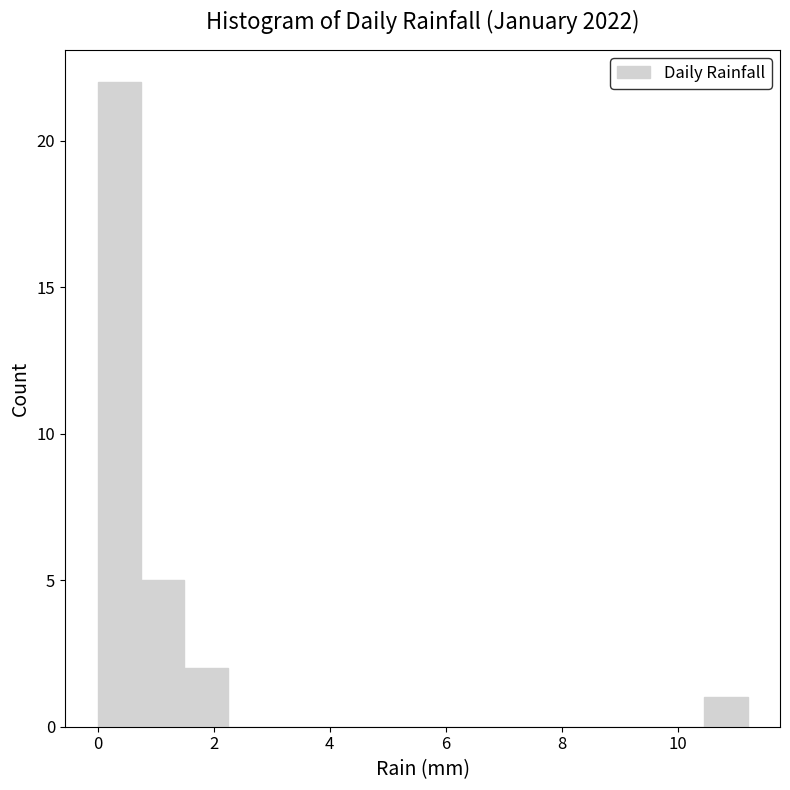

Read against the x-axis, roughly where is the centre of the tallest bar?

0.4